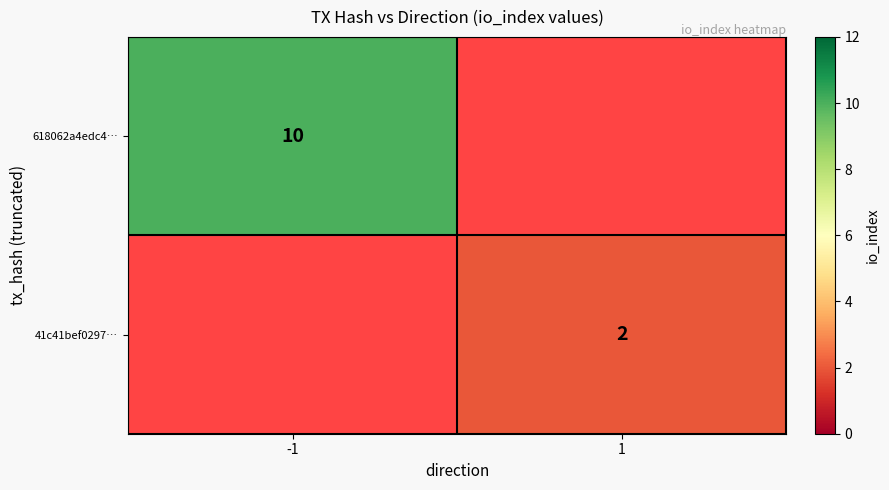

The 618062a4edc4… series shows 13.9 at -1. True or false?

False